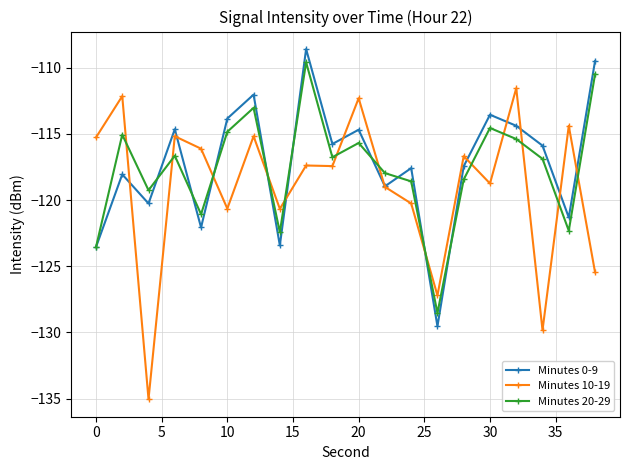

How many lines are shown in the chart?

3